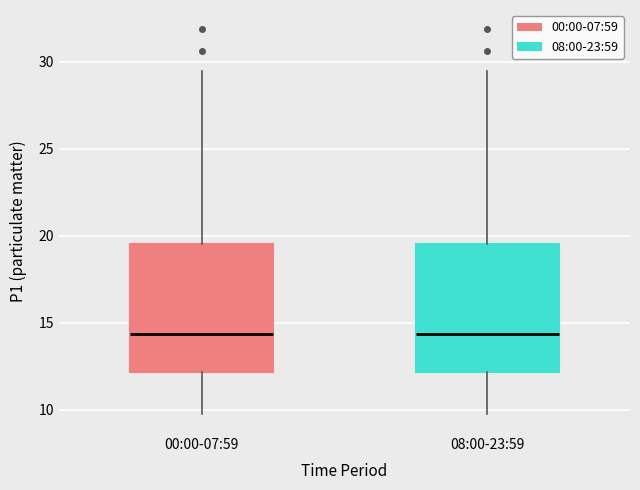

Reading left to right, read every box against the y-axis: the position of its median line, the range the box covers, and the ends of its whiskers. The values are not printed on the chart, so give them approximately, as read against the axis.

00:00-07:59: median 14.5, box 12.0 to 19.5, whiskers 10.0 to 29.5
08:00-23:59: median 14.5, box 12.0 to 19.5, whiskers 10.0 to 29.5